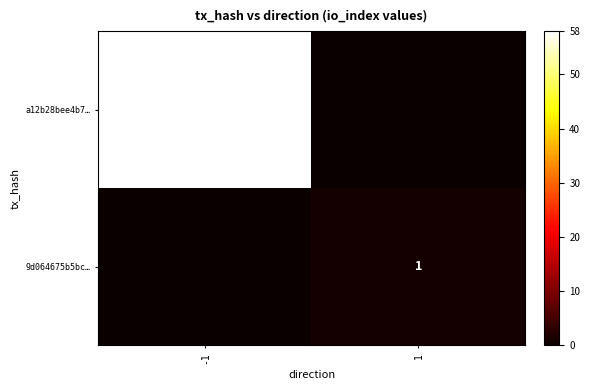

The 9d064675b5bc… series shows 1 at 1. True or false?

True